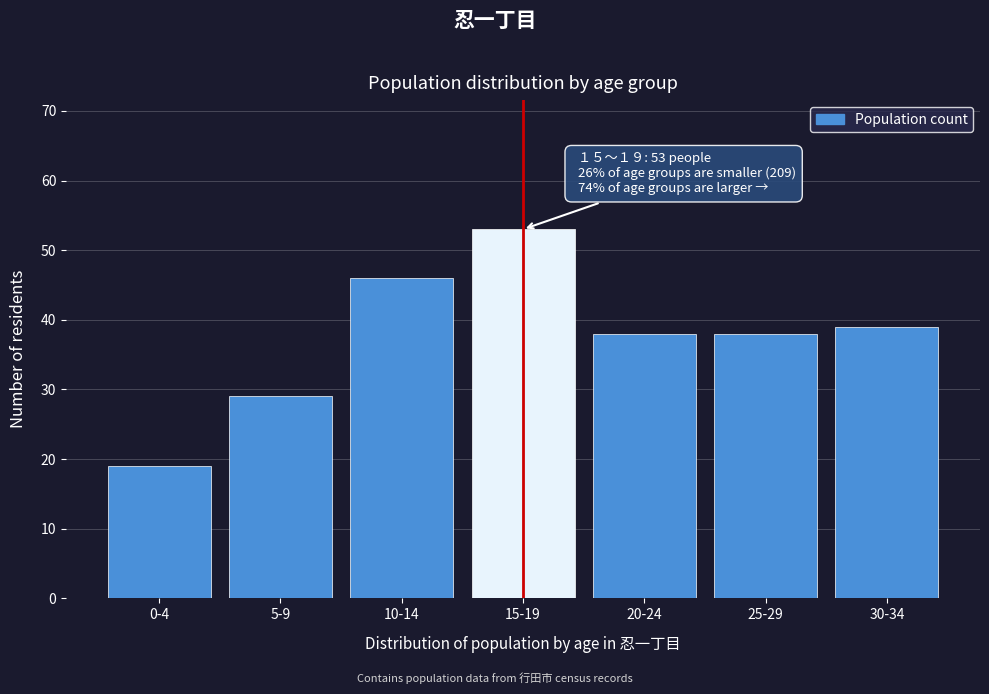

Reading left to right, what are all the values shown in this chart?

0-4=19	5-9=29	10-14=46	15-19=53	20-24=38	25-29=38	30-34=39